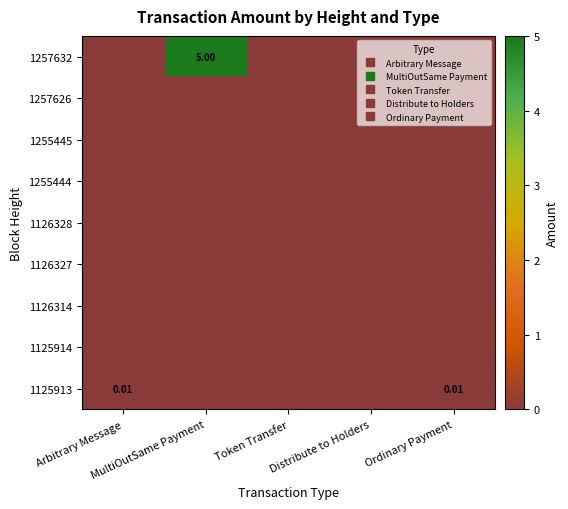

Count the number of categories in the chart.

5